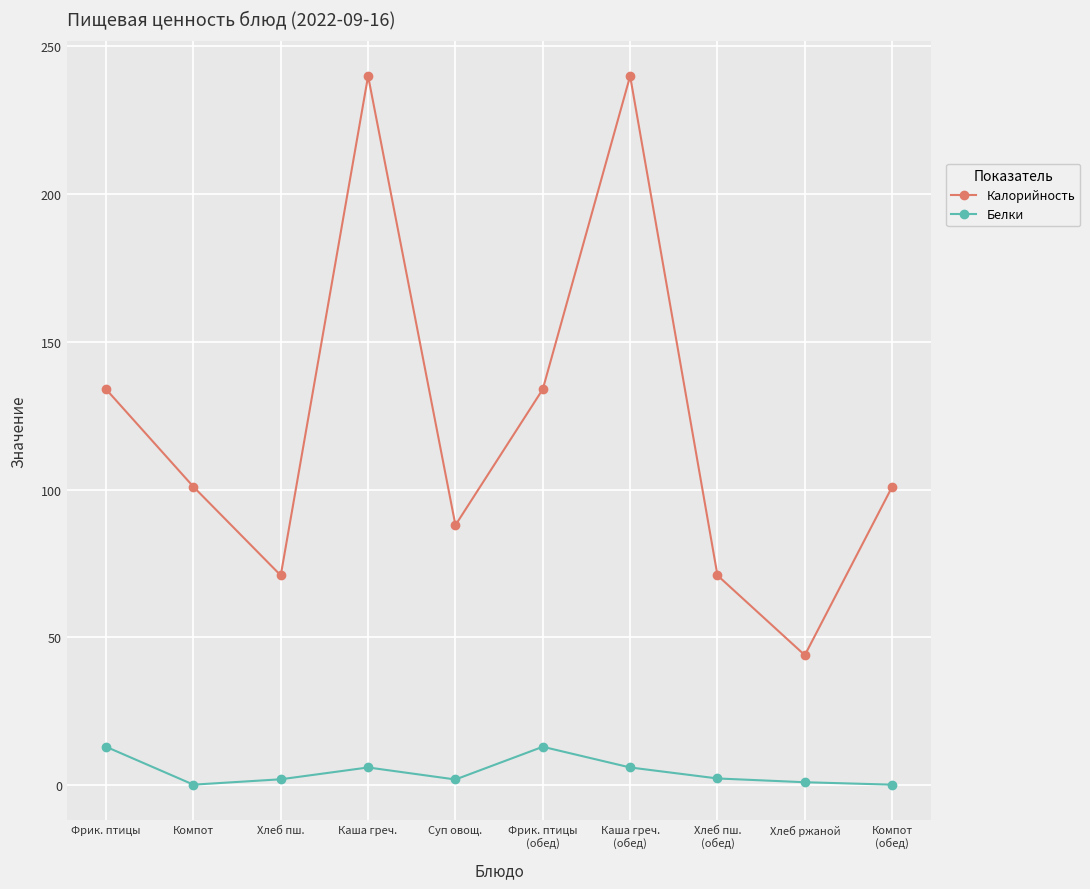

True or false: Калорийность and Белки cross at least once.

False